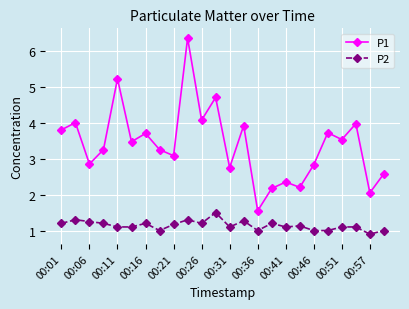

Is this an area chart (filled region under the line)?

No